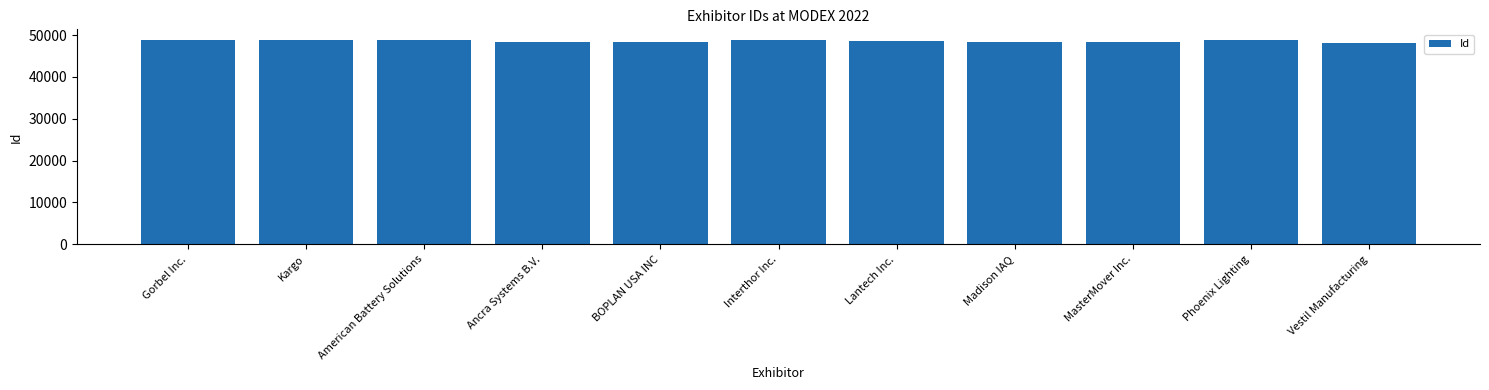

What is the label of the 7th bar from the right?

BOPLAN USA INC